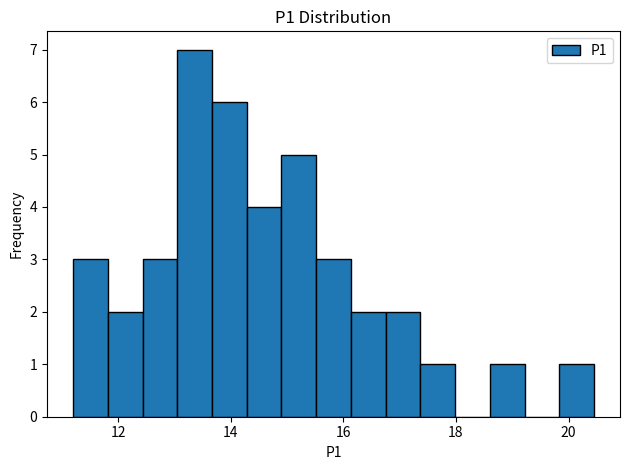

Around what value on the x-axis is the tallest bar? Give the approximate position of its centre, as read against the axis.

13.4